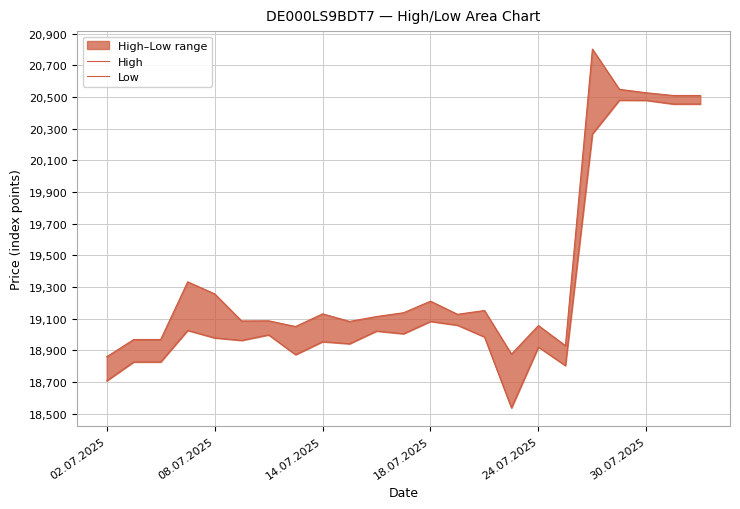

Is it true that High equals 11247 at 10?

False